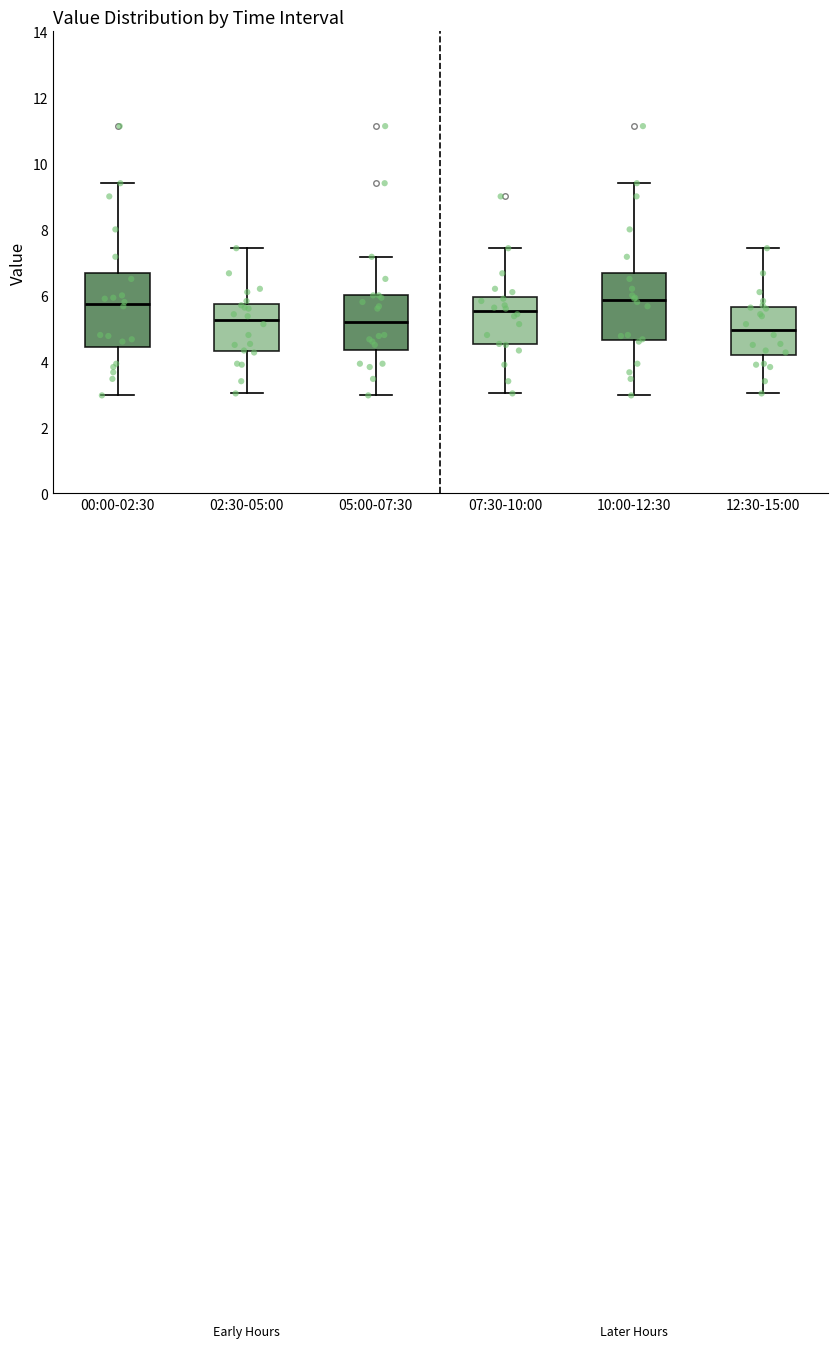

Reading left to right, read every box against the y-axis: the position of its median line, the range the box covers, and the ends of its whiskers. The values are not printed on the chart, so give them approximately, as read against the axis.

00:00-02:30: median 5.8, box 4.4 to 6.6, whiskers 3.0 to 9.4
02:30-05:00: median 5.2, box 4.4 to 5.8, whiskers 3.0 to 7.4
05:00-07:30: median 5.2, box 4.4 to 6.0, whiskers 3.0 to 7.2
07:30-10:00: median 5.6, box 4.6 to 6.0, whiskers 3.0 to 7.4
10:00-12:30: median 5.8, box 4.6 to 6.6, whiskers 3.0 to 9.4
12:30-15:00: median 5.0, box 4.2 to 5.6, whiskers 3.0 to 7.4